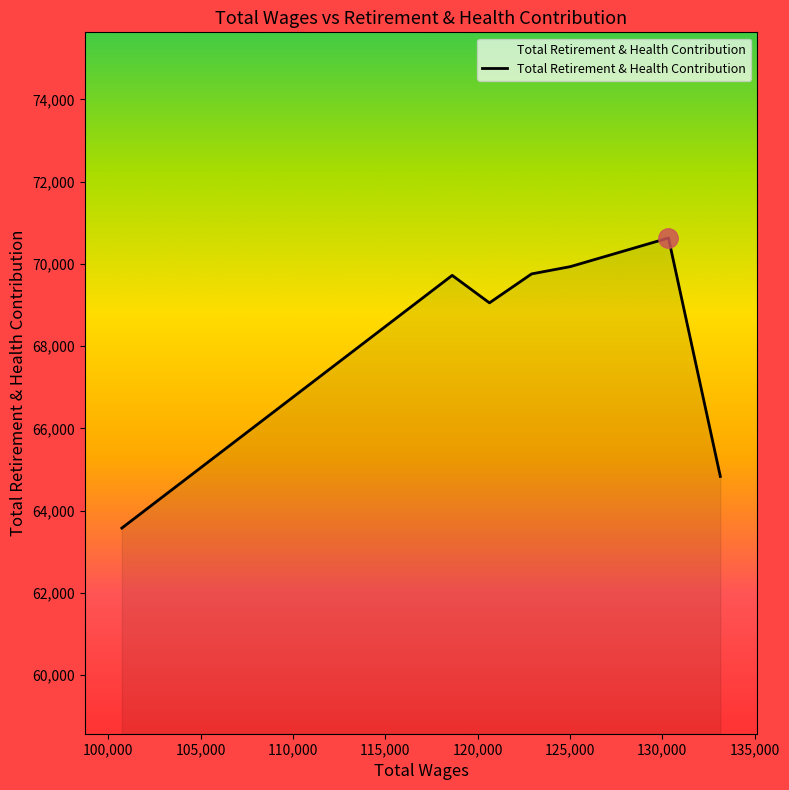

What is the minimum value shown in the chart?

63577